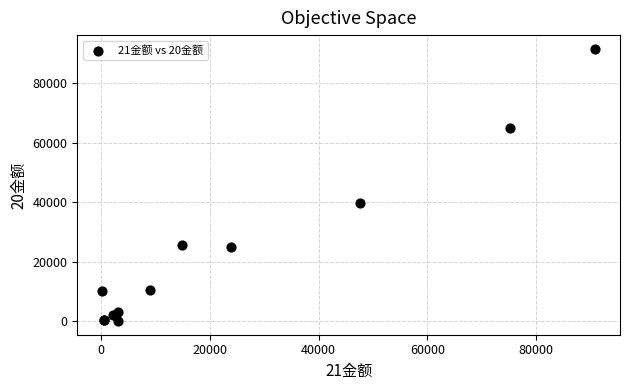

What Y value in the scatter plot is closest to 45784?

39839.4